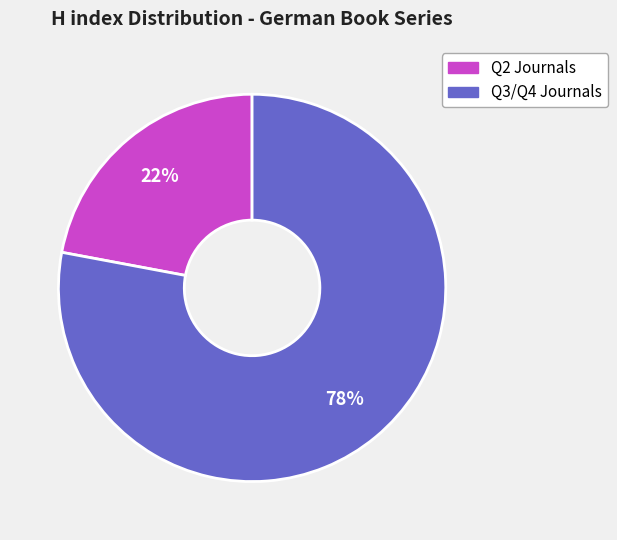

To the nearest percent, what is the average slice percentage?

50%